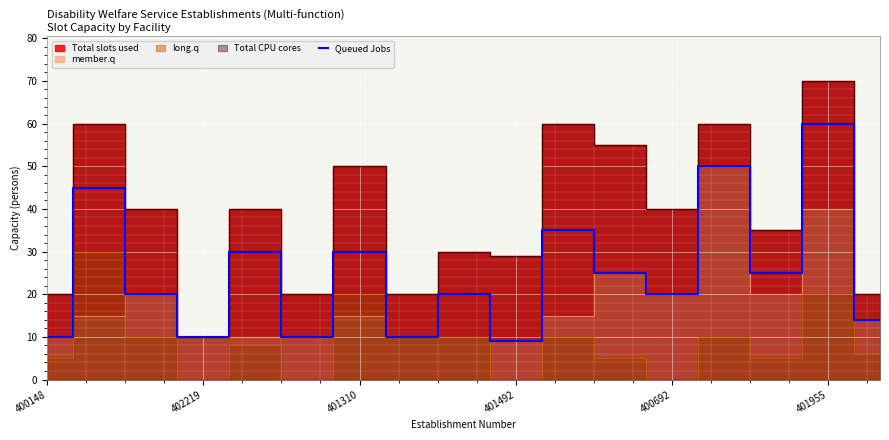

The Queued Jobs series shows 10 at 402219. True or false?

True